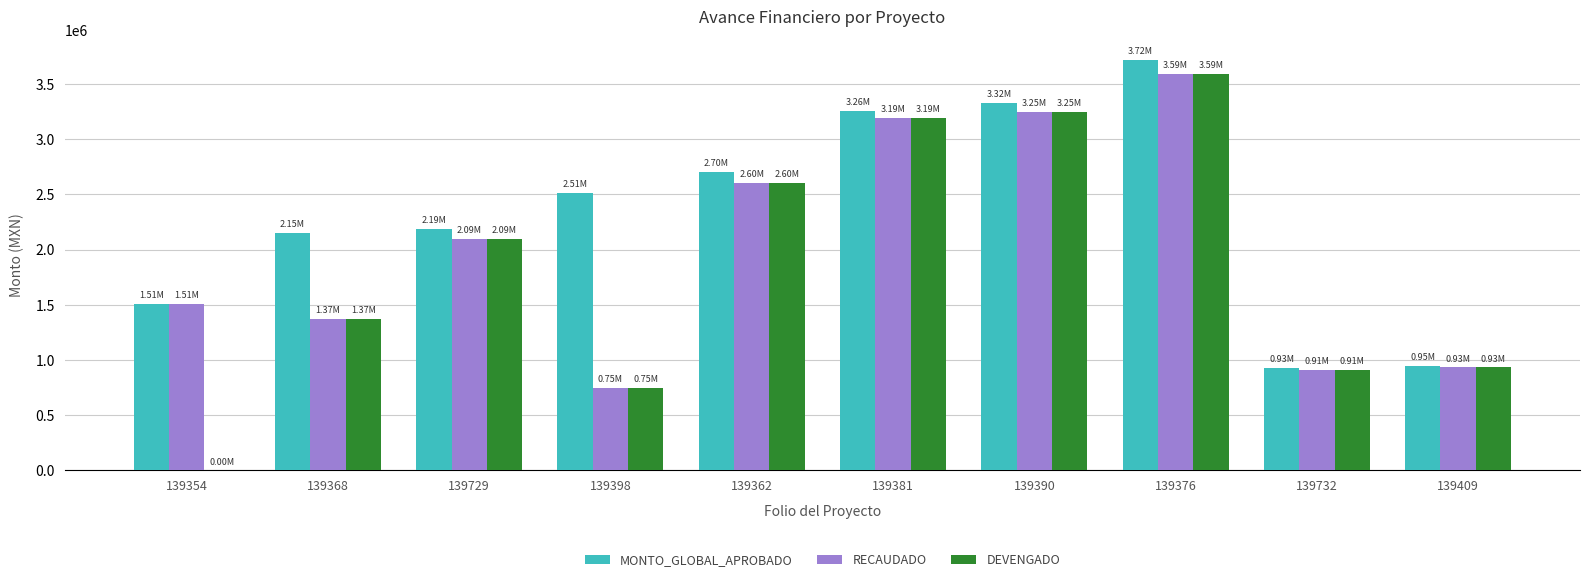

What is the total value across all series at 139390?

9816969.5